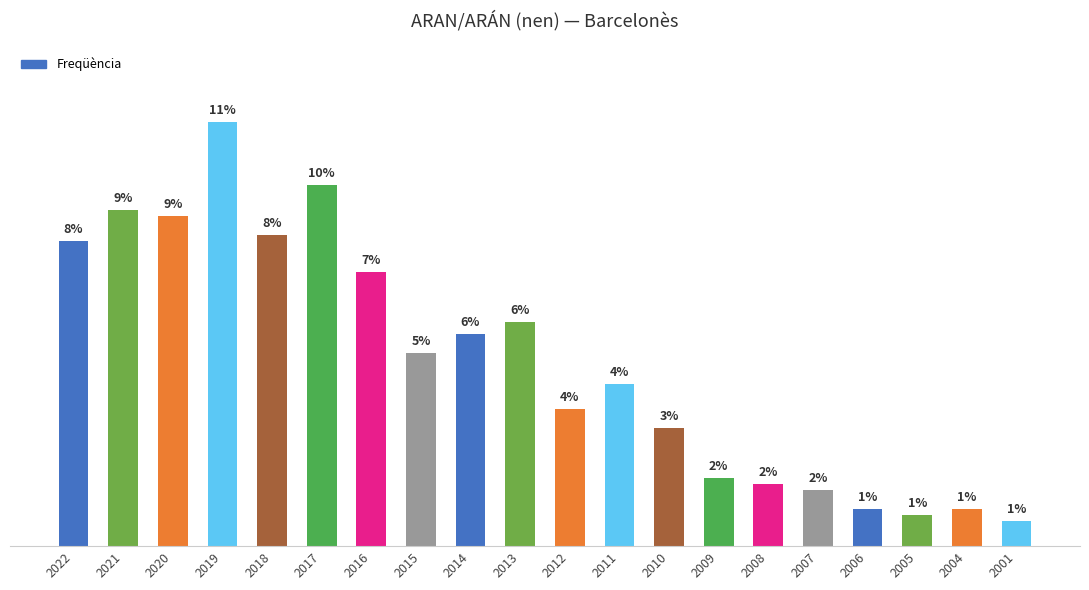

What is the change in value from 2019 to 2012?

-46